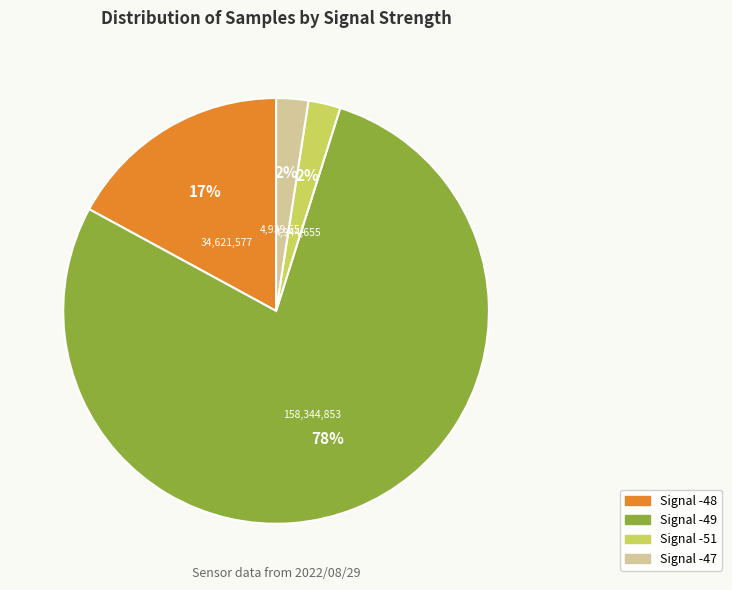

Does any single category account for the majority?

Yes